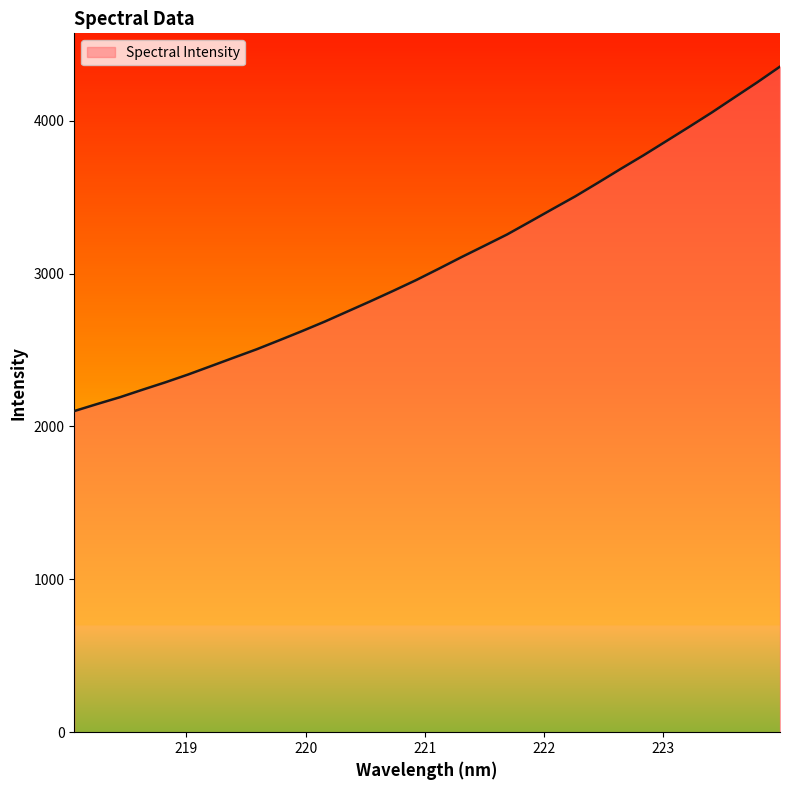

What is the minimum value shown in the chart?

2100.4